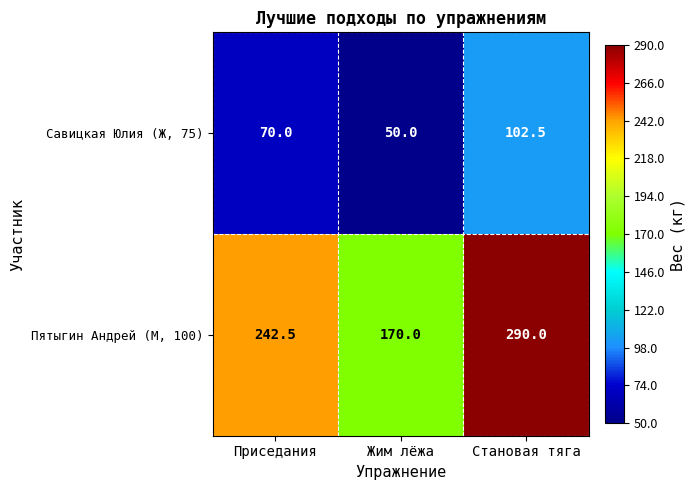

How many data points does each series have?

3